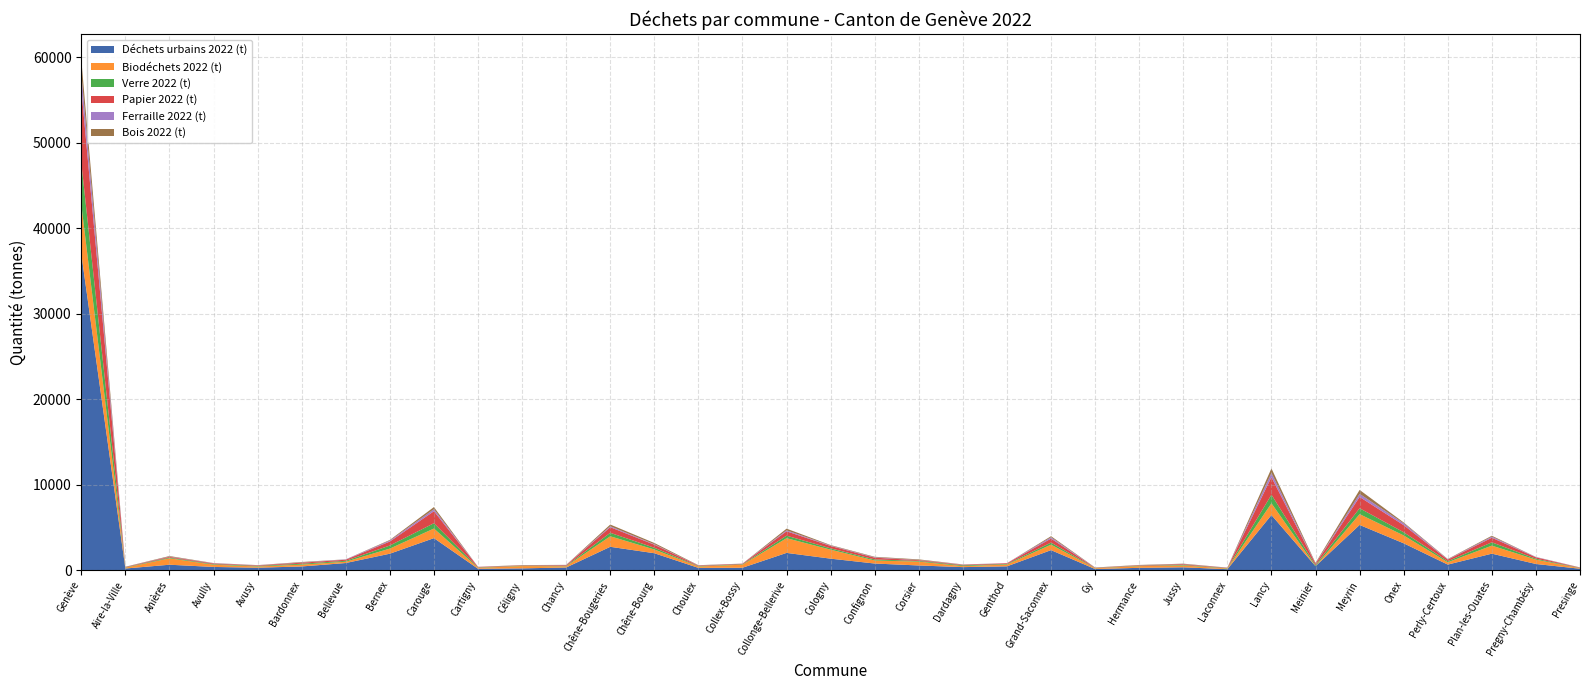

Reading right to left, transcribe all the data shown in this chart.

Déchets urbains 2022 (t): 164.8	720.5	1927.8	649.9	3137.6	5286.2	465.1	6444.0	111.6	332.7	271.8	130.5	2340.3	447.0	353.9	547.1	773.6	1342.7	2017.5	282.0	265.8	1978.3	2730.6	310.8	207.7	162.3	3742.6	1923.5	832.8	432.1	283.9	375.4	633.7	191.4	36980.7
Biodéchets 2022 (t): 55.8	507.5	939.5	269.2	919.7	1263.3	12.0	1372.9	81.2	214.7	198.1	89.8	640.9	211.1	114.3	449.8	356.9	1051.8	1718.8	357.7	156.3	438.3	1229.2	145.0	269.0	112.7	1124.5	597.4	152.7	214.1	141.7	259.1	748.6	99.3	5777.6
Verre 2022 (t): 28.2	108.8	386.7	128.0	373.4	688.3	107.0	1004.6	44.9	62.0	43.3	27.4	243.4	65.0	90.1	79.5	123.8	153.0	296.7	57.5	42.0	201.9	407.5	53.3	36.0	43.7	622.8	360.2	106.7	105.4	70.4	65.7	82.4	41.8	4875.1
Papier 2022 (t): 36.5	163.9	537.7	186.2	832.5	1324.8	167.8	2052.9	39.2	82.4	47.1	31.7	467.5	82.0	65.7	86.6	202.9	280.8	509.0	59.0	57.2	359.7	657.0	73.2	38.1	52.7	1402.2	468.5	129.3	120.2	60.4	81.5	90.1	44.4	8670.9
Ferraille 2022 (t): 9.7	36.7	127.8	33.3	214.2	357.8	21.9	492.7	12.9	17.7	10.4	8.0	153.6	12.7	22.7	24.9	47.7	50.0	114.8	10.4	15.9	59.6	109.5	18.7	4.1	14.0	237.9	109.4	35.9	22.9	16.1	22.3	29.5	6.7	1831.7
Bois 2022 (t): 24.9	10.1	103.4	40.6	100.1	460.9	76.3	530.1	9.1	47.9	37.2	24.9	125.0	0.0	23.0	70.7	58.0	54.4	194.7	0.0	42.1	137.3	201.3	16.1	38.5	6.9	246.4	73.7	9.6	58.4	16.4	24.6	66.4	15.8	1574.0